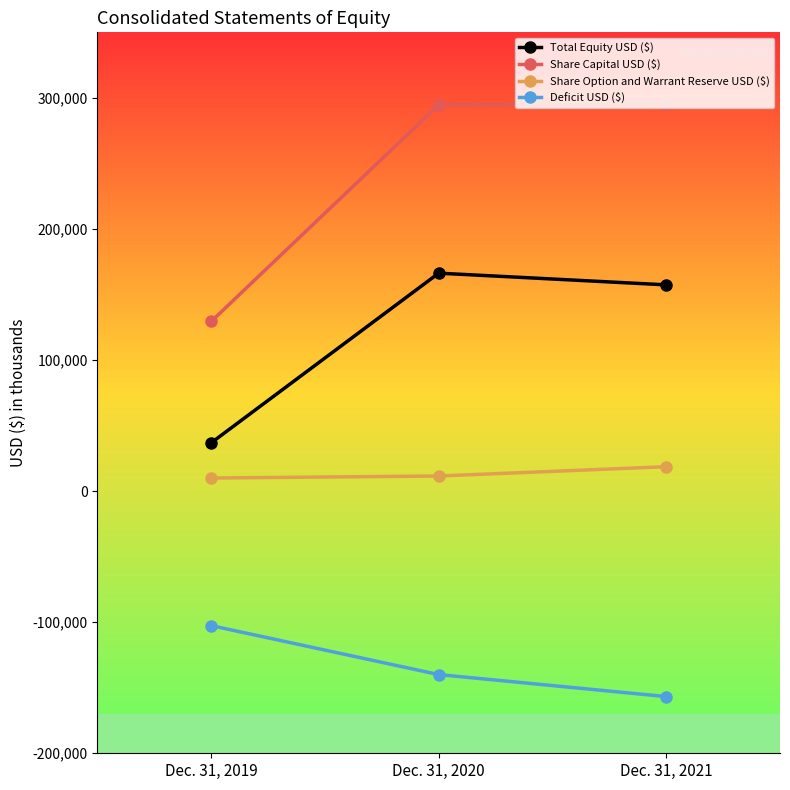

At which label is Share Option and Warrant Reserve USD ($) closest to 14316?

Dec. 31, 2020